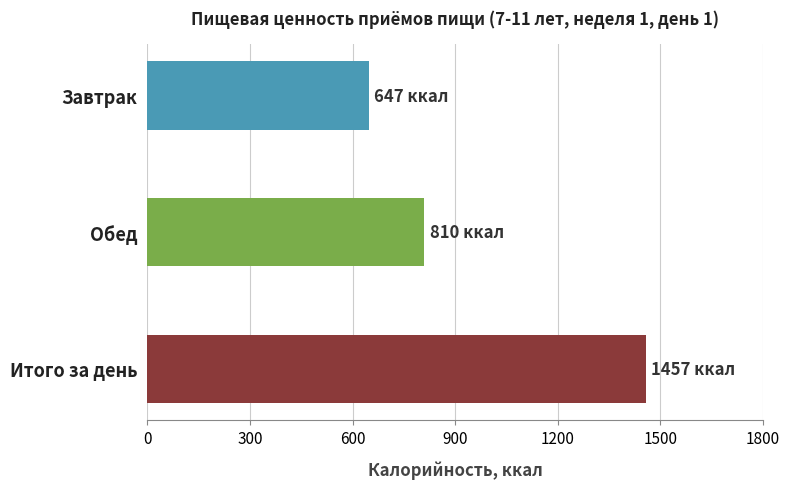

How many series are shown in this chart?

1